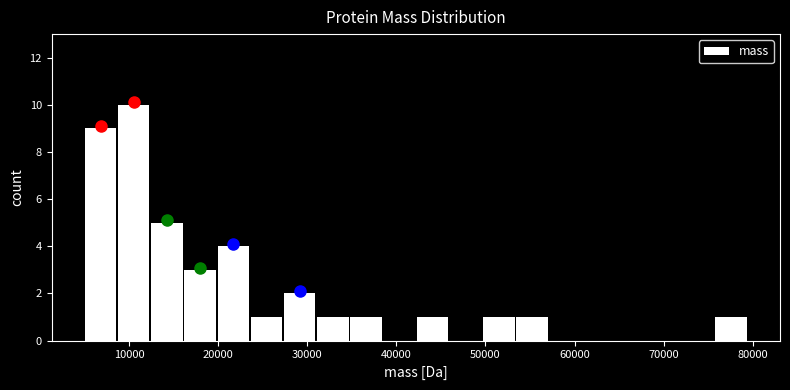

Around what value on the x-axis is the tallest bar? Give the approximate position of its centre, as read against the axis.

11000